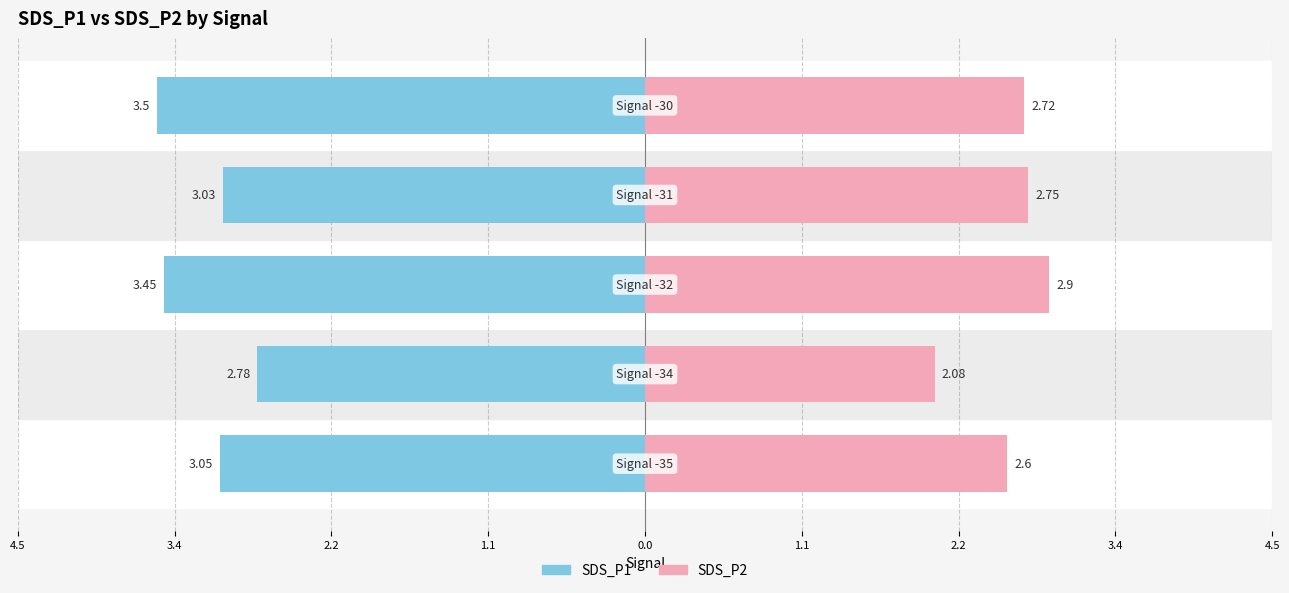

At how many categories does at least one series exceed -1?

5